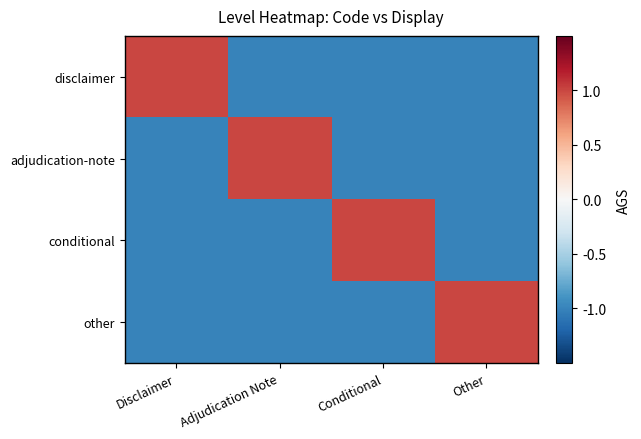

Reading left to right, transcribe all the data shown in this chart.

disclaimer: Disclaimer=1	Adjudication Note=-1	Conditional=-1	Other=-1
adjudication-note: Disclaimer=-1	Adjudication Note=1	Conditional=-1	Other=-1
conditional: Disclaimer=-1	Adjudication Note=-1	Conditional=1	Other=-1
other: Disclaimer=-1	Adjudication Note=-1	Conditional=-1	Other=1